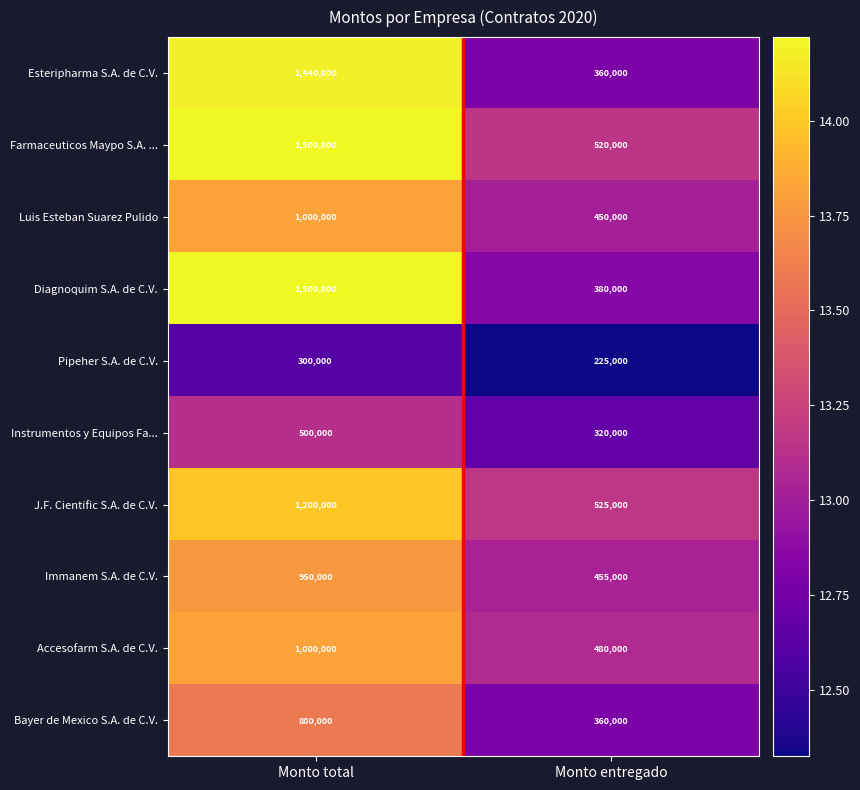

Between Monto total and Monto entregado, which series saw the biggest shift?

Diagnoquim S.A. de C.V.